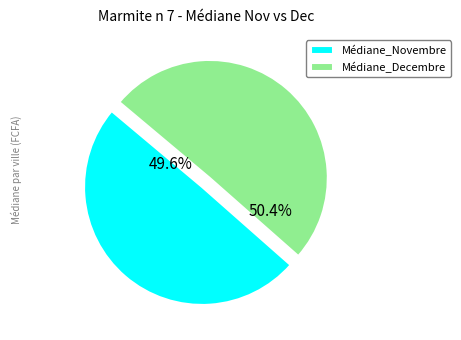

What portion of the pie excludes Médiane_Novembre?

50.4%